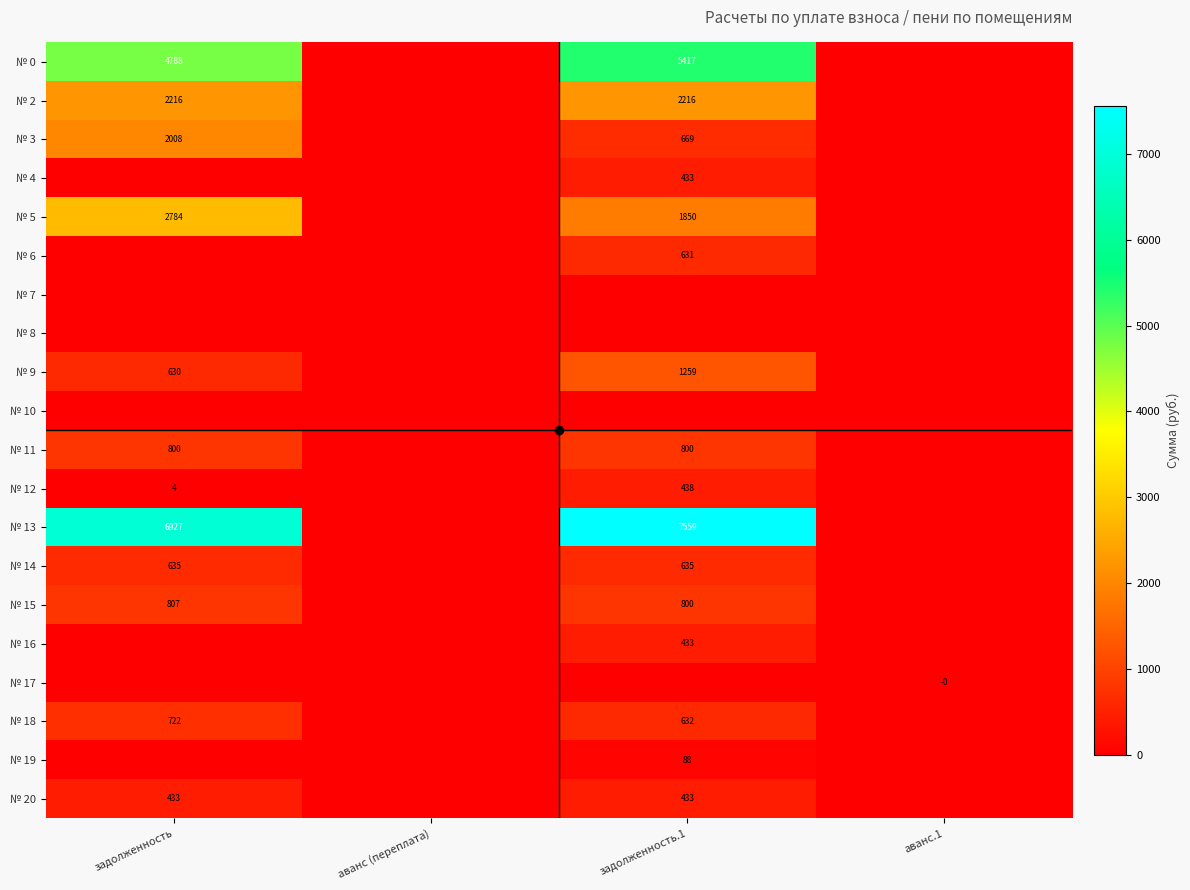

True or false: № 6 has a value of 631 at задолженность.1.

True